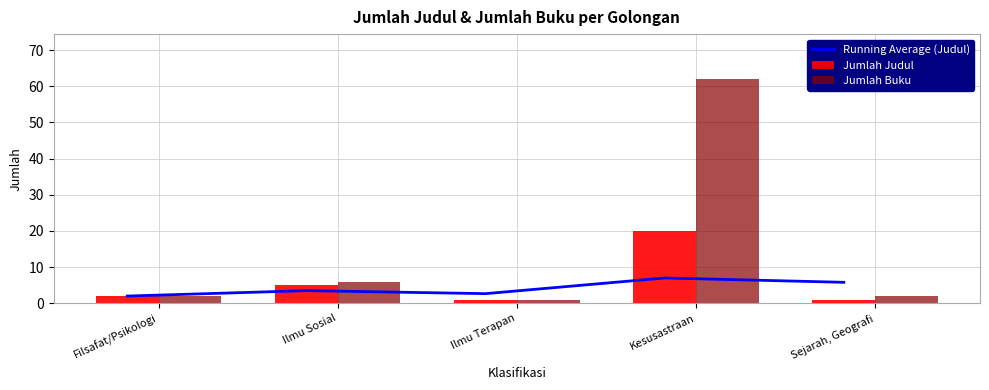

Where is Running Average (Judul) nearest to the value 4?

Ilmu Sosial